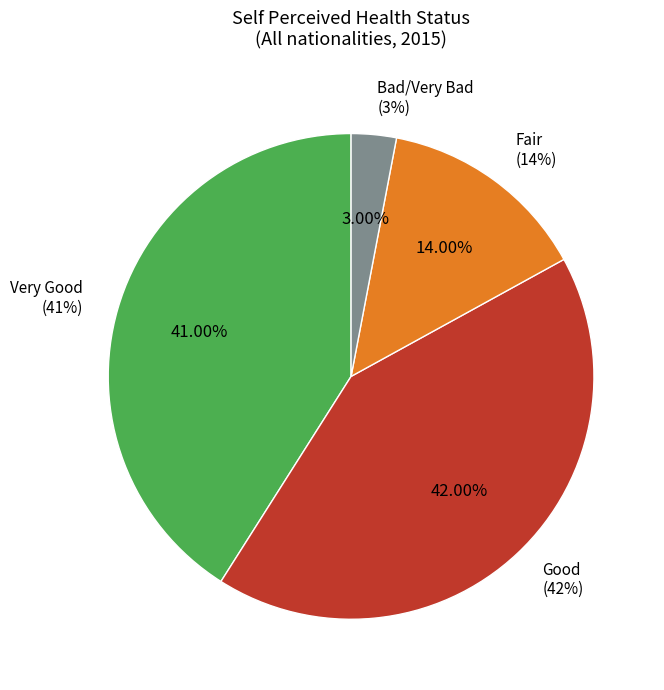

What is the change in value from Very Good to Good?

+1